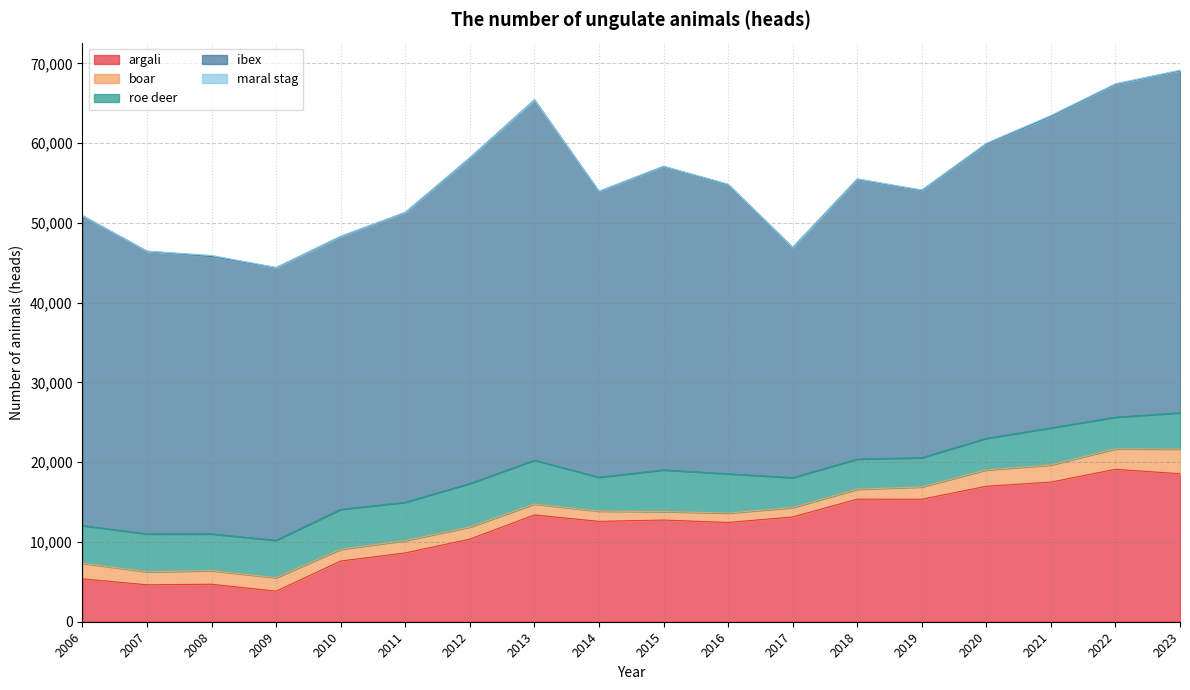

Rank the series at 2012 from lowest to highest value.

maral stag, boar, roe deer, argali, ibex